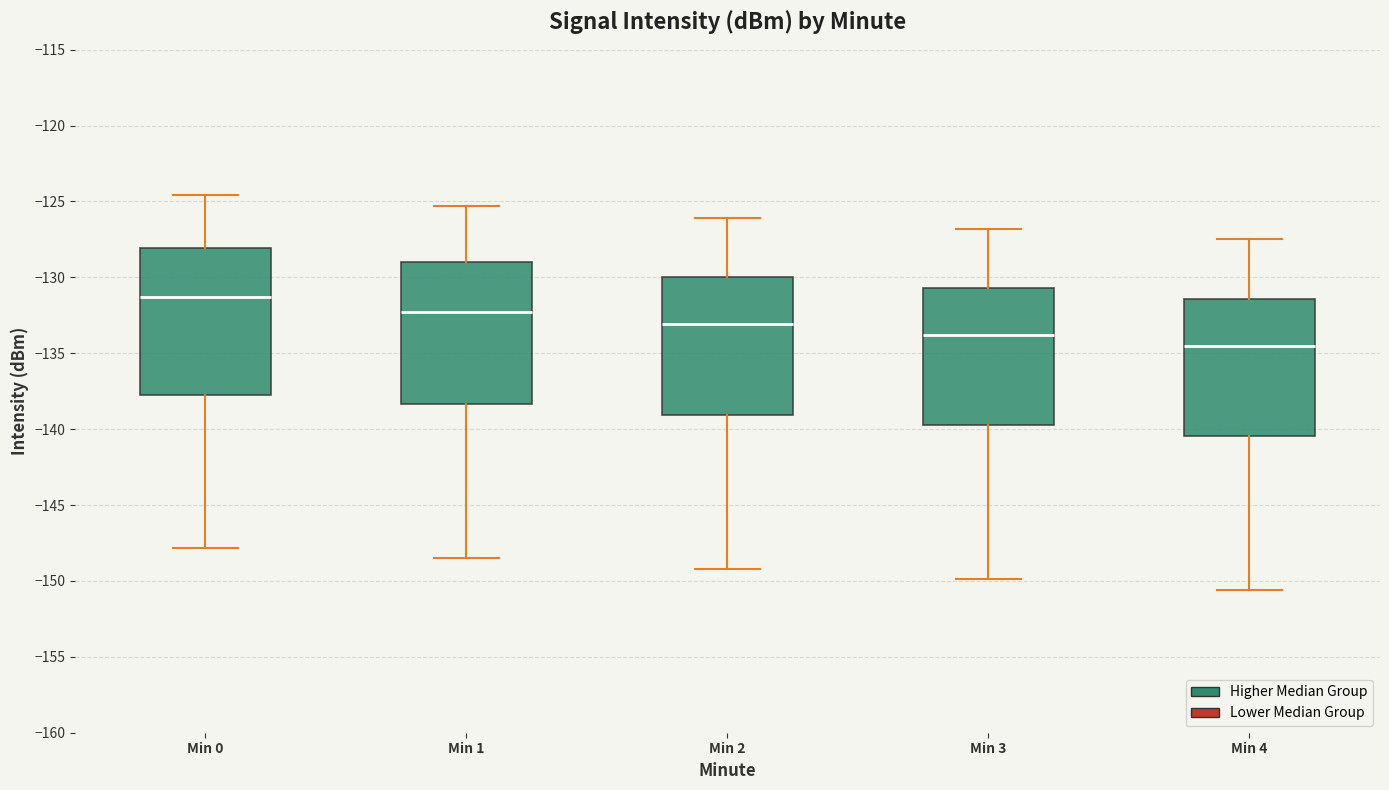

Where is the upper edge of the box for Min 4 on the y-axis? The values are not printed on the chart, so give them approximately, as read against the axis.

-131.5